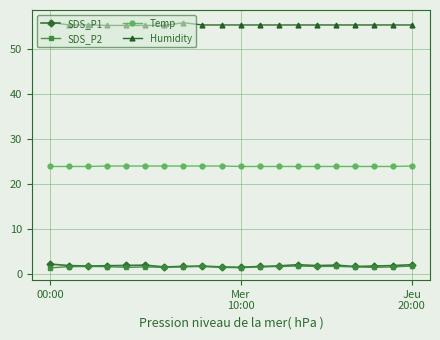

What is the maximum value shown in the chart?

55.9